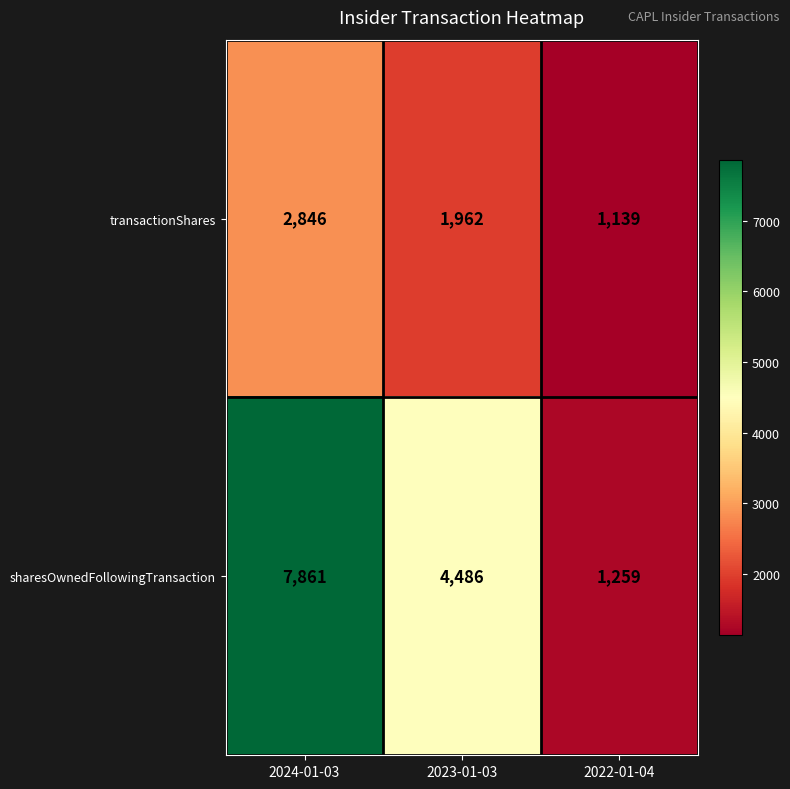

Which series has the widest spread of values?

sharesOwnedFollowingTransaction